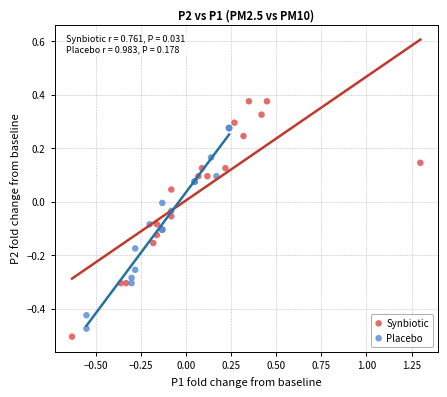

Which series contains the highest Y value?

Synbiotic